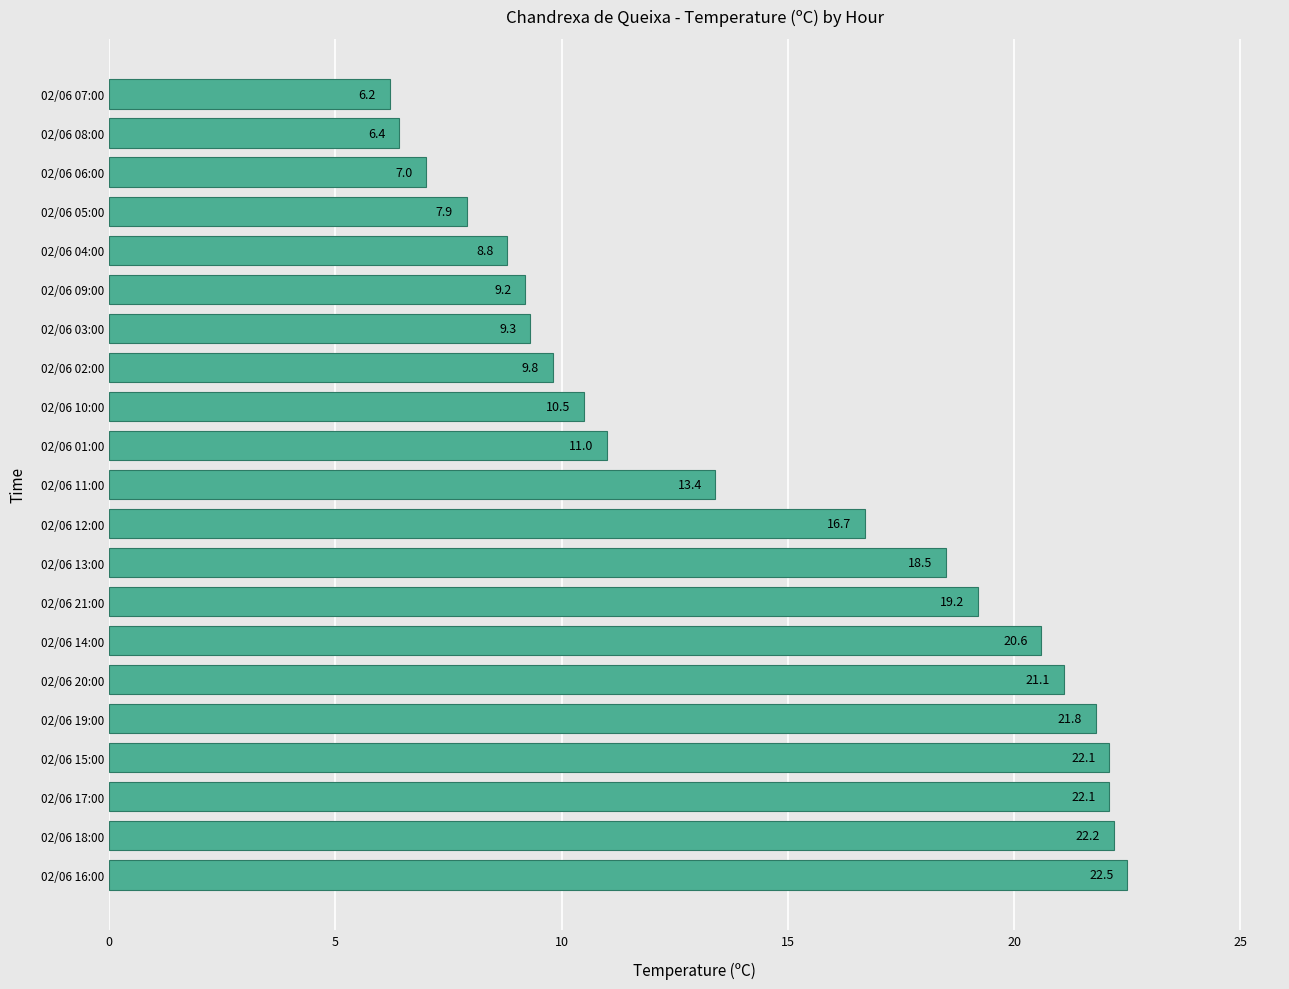

True or false: the data shows 9.2 at 02/06 09:00.

True